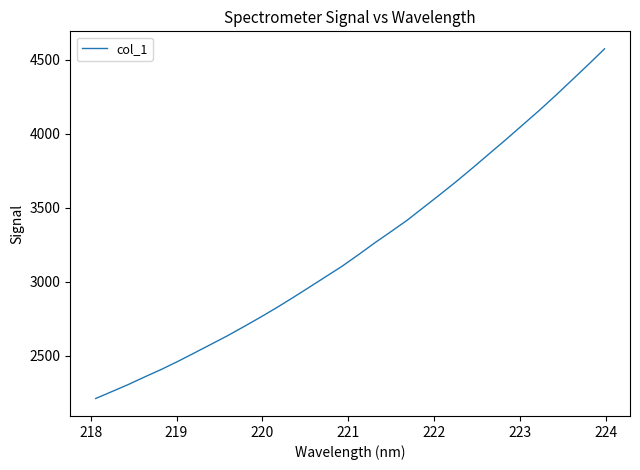

What is the difference between the maximum and minimum values?

2360.0